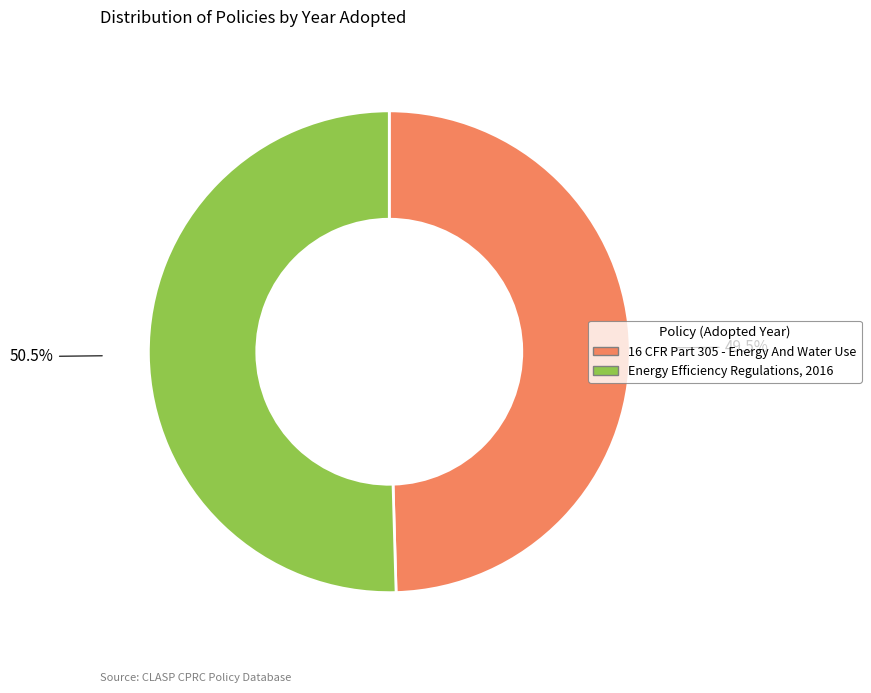

To the nearest percent, what is the difference between the largest and smallest slice percentages?

1%